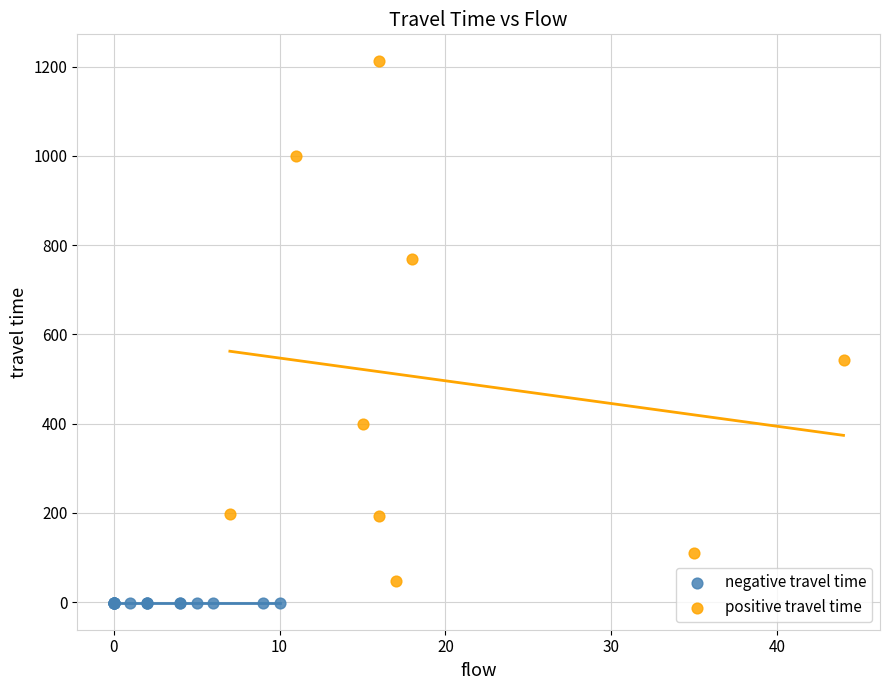

Which series contains the highest Y value?

positive travel time